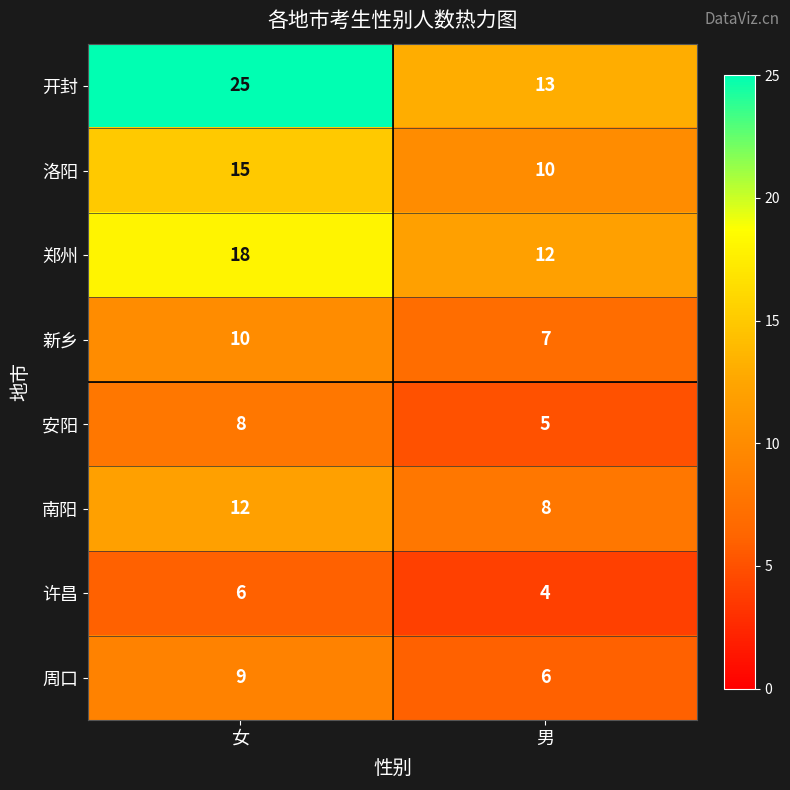

The value of 周口 at 女 is 15. True or false?

False